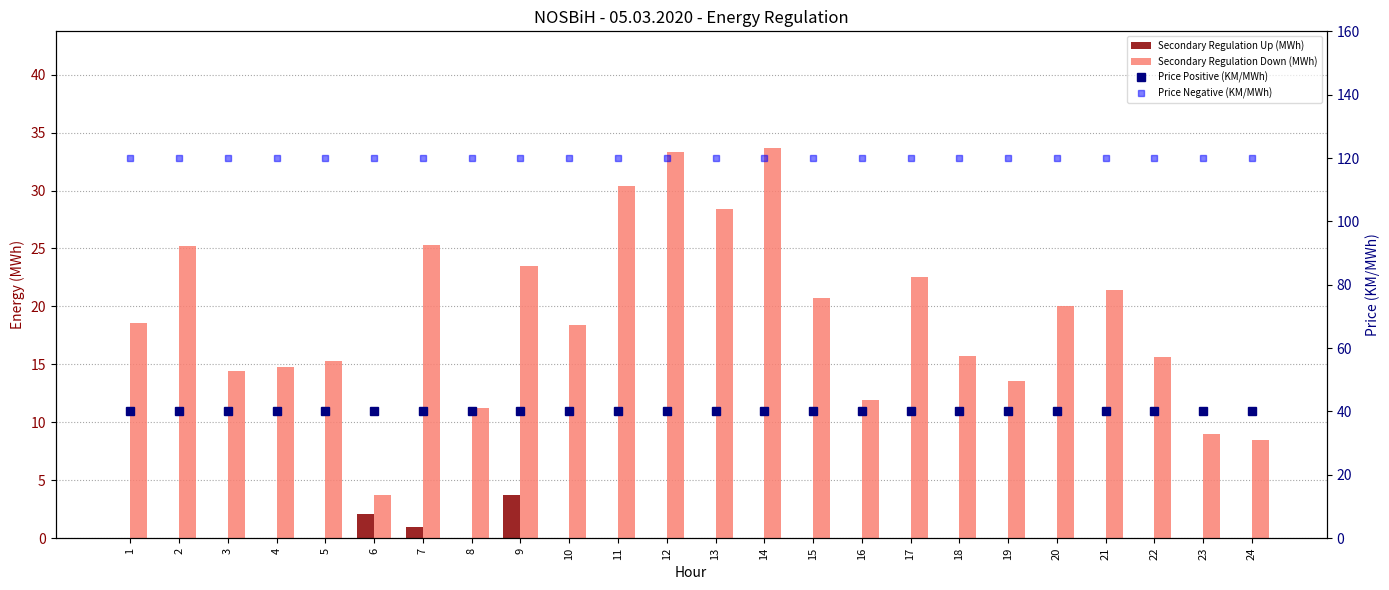

Reading left to right, what are all the values shown in this chart?

Secondary Regulation Up (MWh): 0.0	0.0	0.0	0.0	0.0	2.1	1.0	0.0	3.7	0.0	0.0	0.0	0.0	0.0	0.0	0.0	0.0	0.0	0.0	0.0	0.0	0.0	0.0	0.0
Secondary Regulation Down (MWh): 18.6	25.2	14.4	14.8	15.3	3.7	25.3	11.3	23.5	18.4	30.4	33.3	28.4	33.6	20.7	12.0	22.6	15.7	13.6	20.0	21.4	15.6	9.0	8.4
Price Positive (KM/MWh): 40.0	40.0	40.0	40.0	40.0	40.0	40.0	40.0	40.0	40.0	40.0	40.0	40.0	40.0	40.0	40.0	40.0	40.0	40.0	40.0	40.0	40.0	40.0	40.0
Price Negative (KM/MWh): 120.0	120.0	120.0	120.0	120.0	120.0	120.0	120.0	120.0	120.0	120.0	120.0	120.0	120.0	120.0	120.0	120.0	120.0	120.0	120.0	120.0	120.0	120.0	120.0